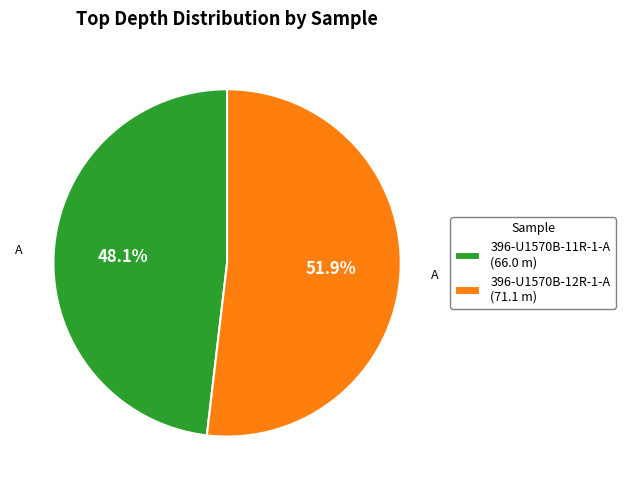

How many slices are in this pie chart?

2